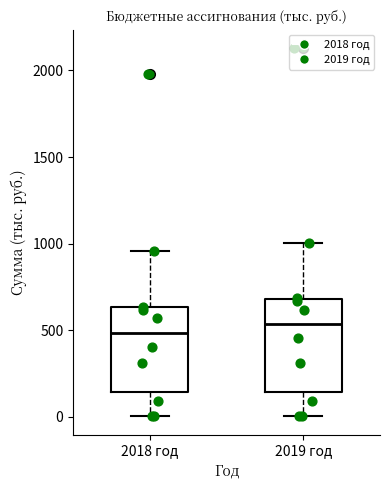

Reading left to right, transcribe this box plot: for each box, give where its median line is, the range the box spans, and where its two whiskers end, as read against the y-axis. The values are not printed on the chart, so give them approximately, as read against the axis.

2018 год: median 500, box 150 to 650, whiskers 0 to 950
2019 год: median 550, box 150 to 700, whiskers 0 to 1000